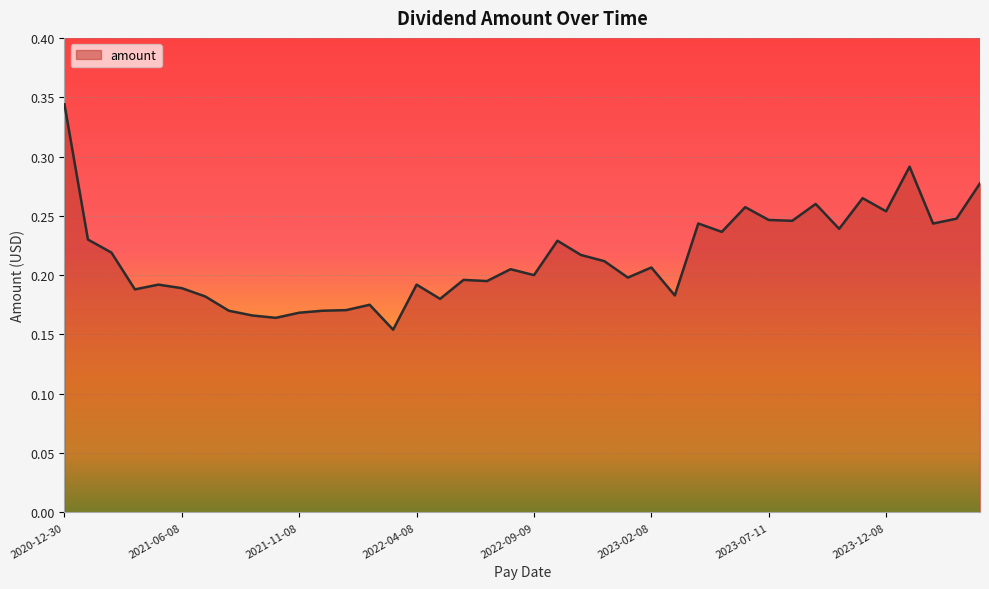

Which category has the highest value across all series?

2020-12-30